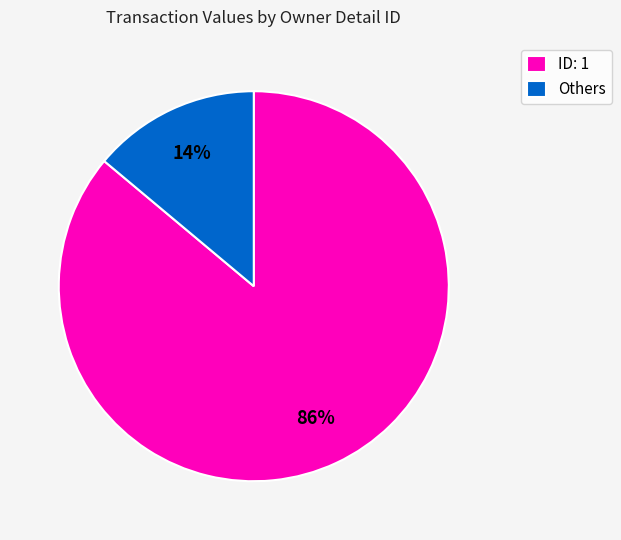

Count the number of slices in the pie.

2